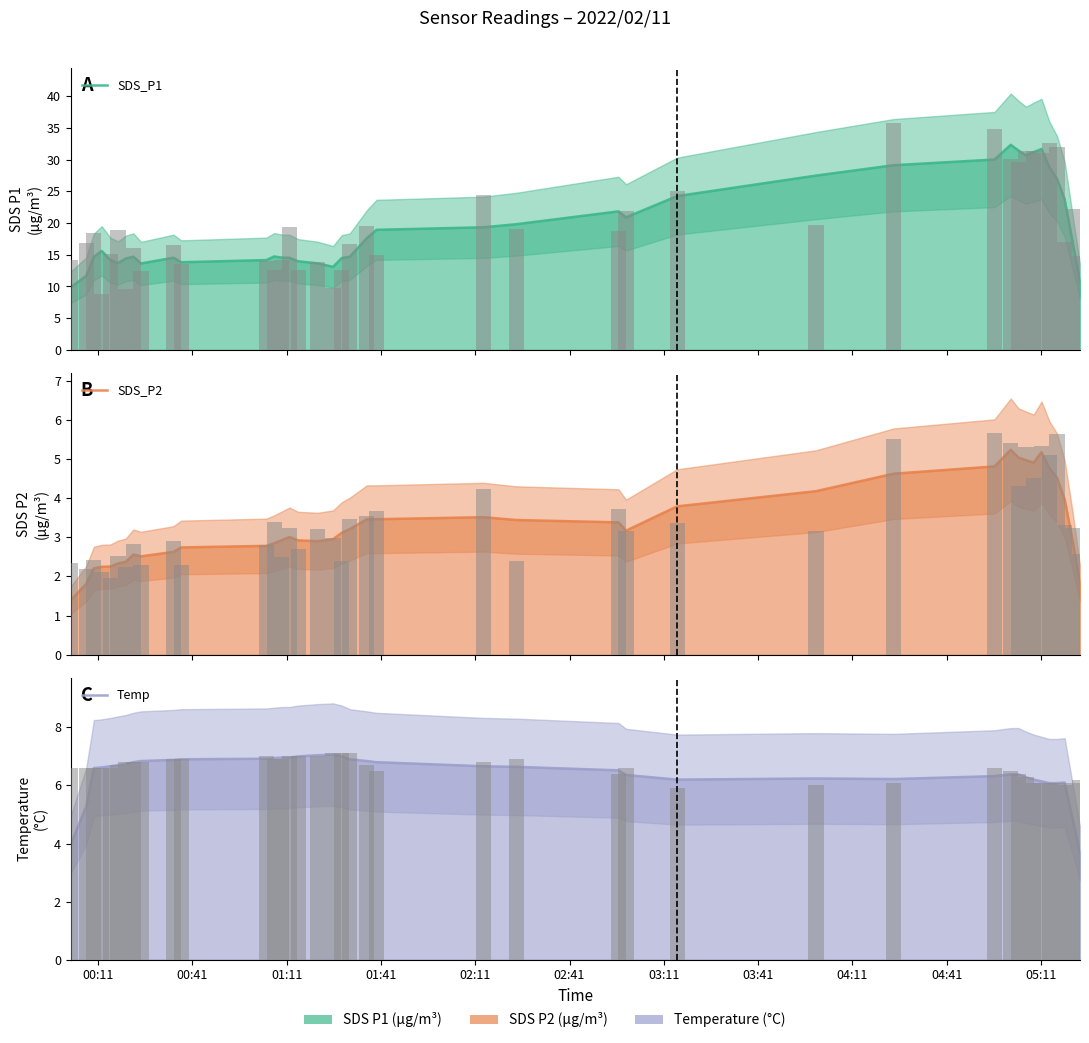

What is the difference between the second highest and second lowest values in the SDS_P1 series?

20.9